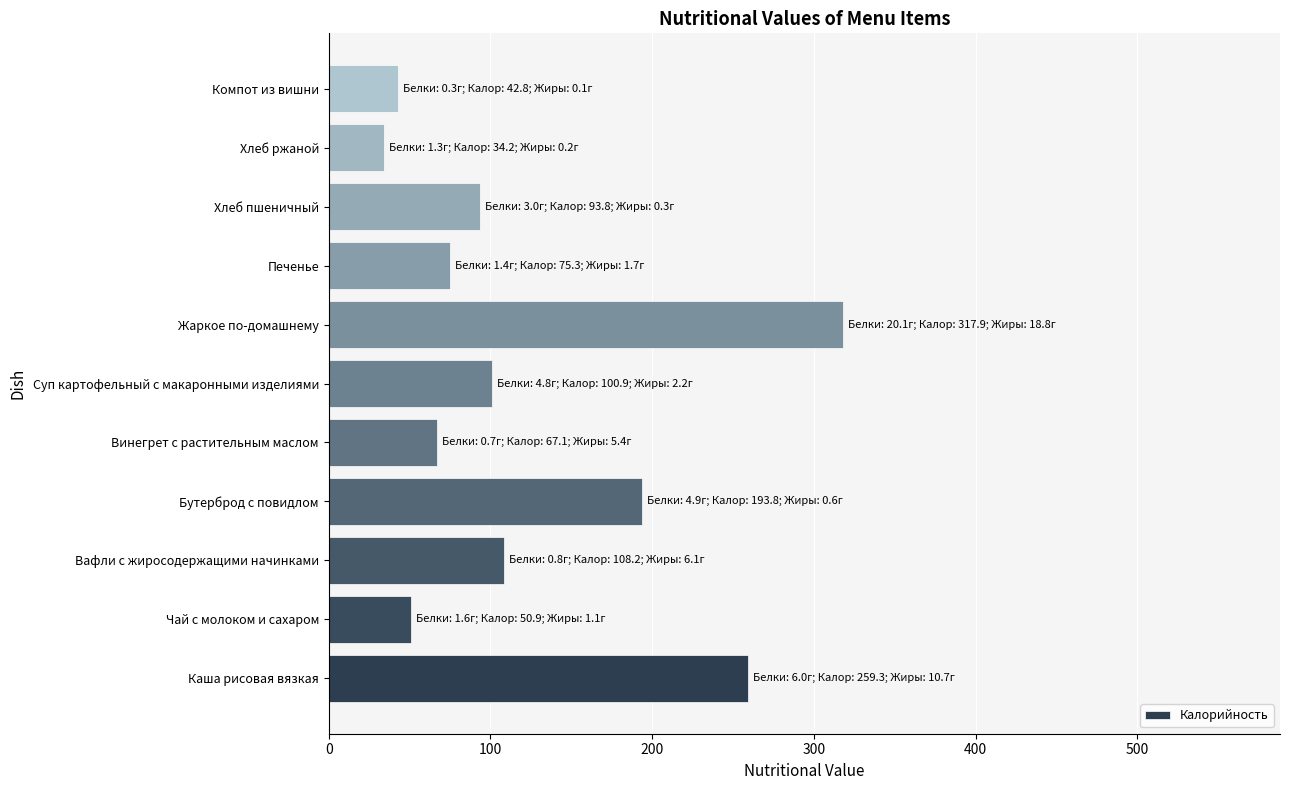

Is it true that the value at Хлеб ржаной is 34.2?

True